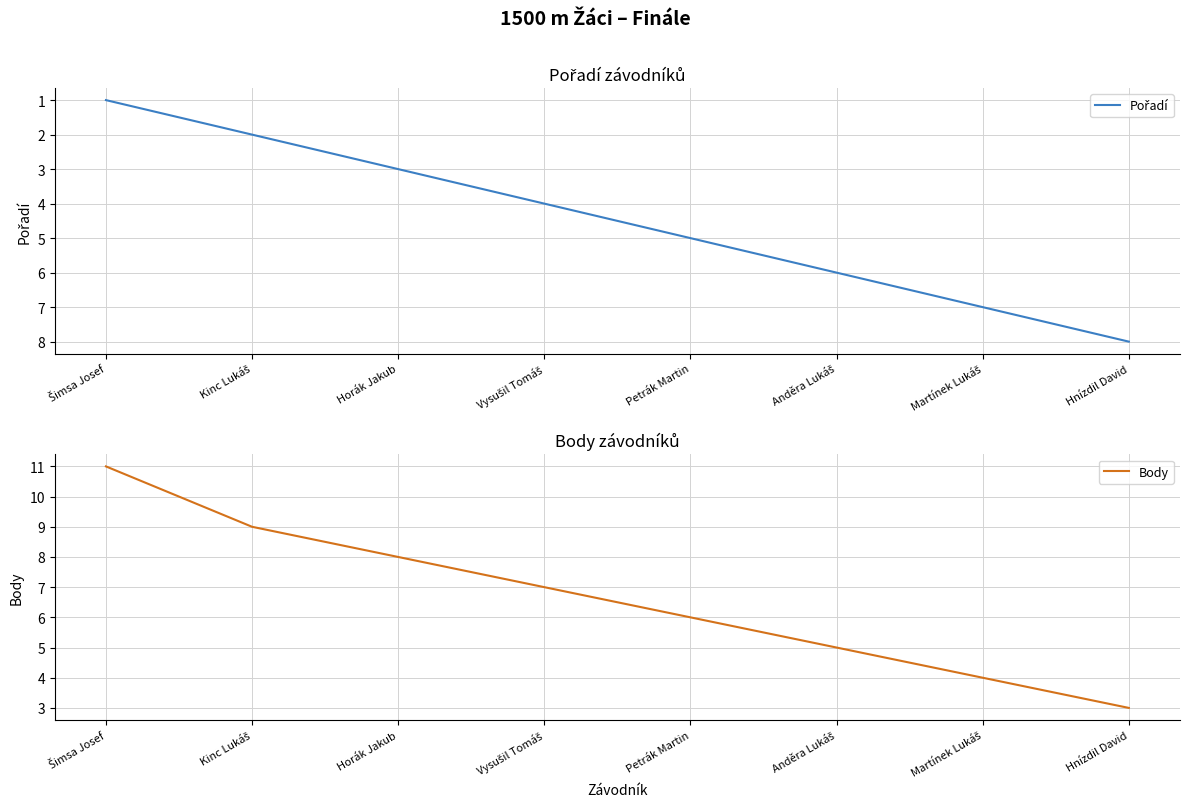

At which label is Body closest to 7?

Vysušil Tomáš